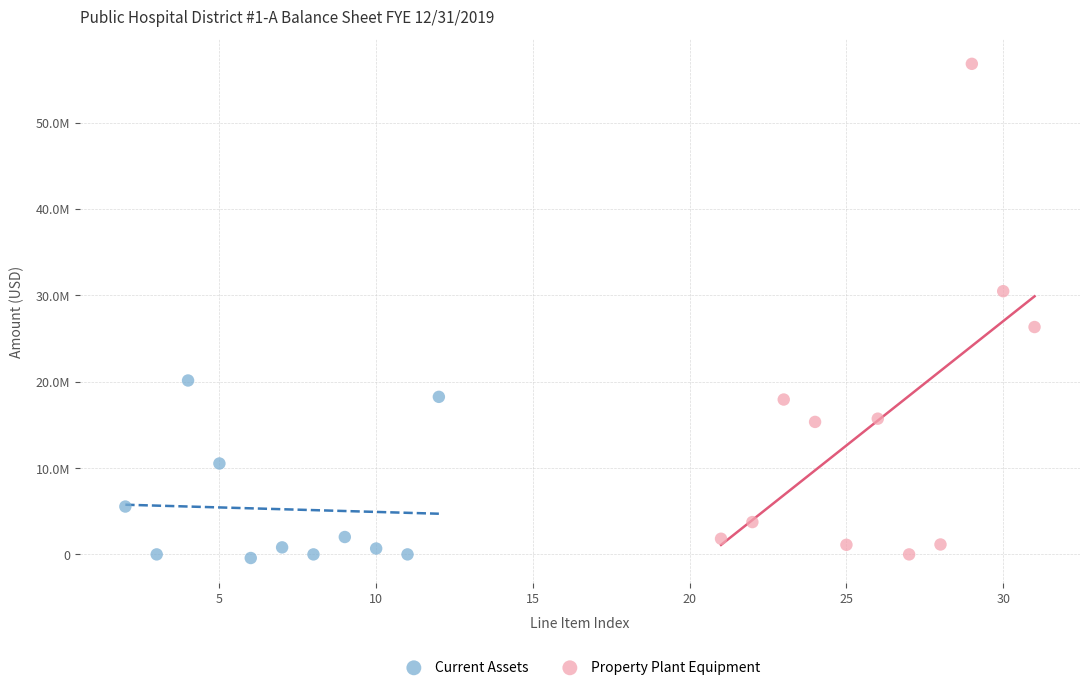

What are all the series names shown in the legend?

Current Assets, Property Plant Equipment